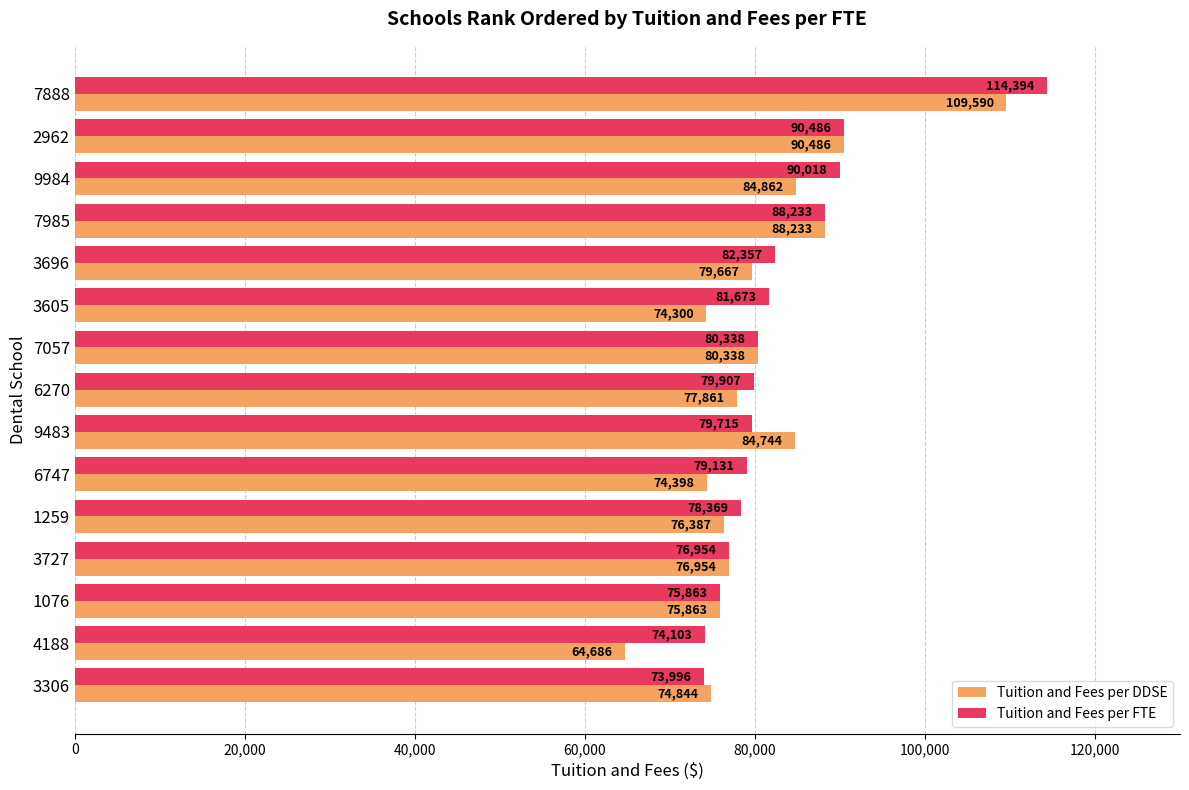

The Tuition and Fees per FTE series shows 81673 at 3605. True or false?

True